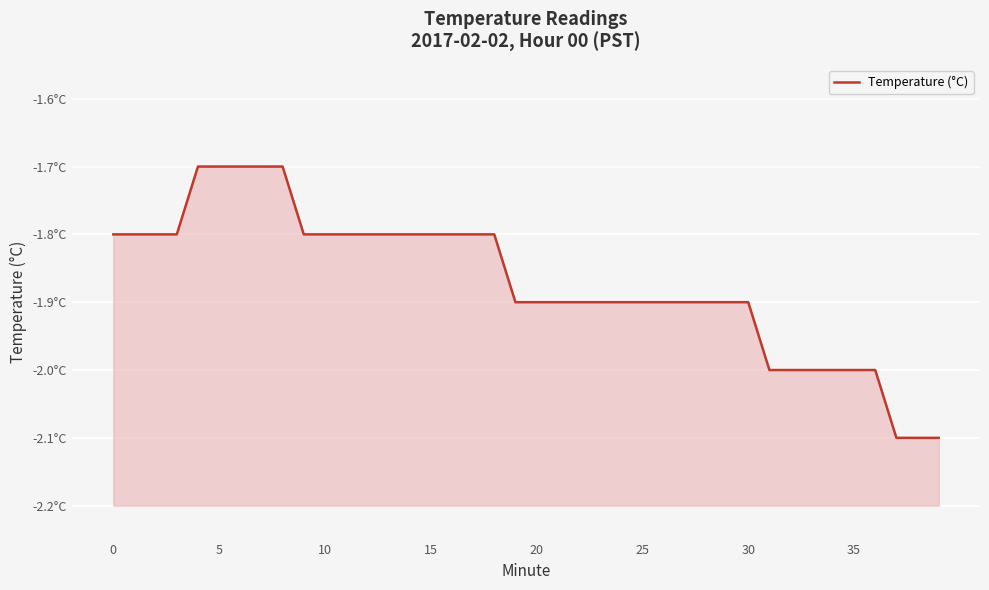

True or false: the data has more than 1 interior local peaks.

False